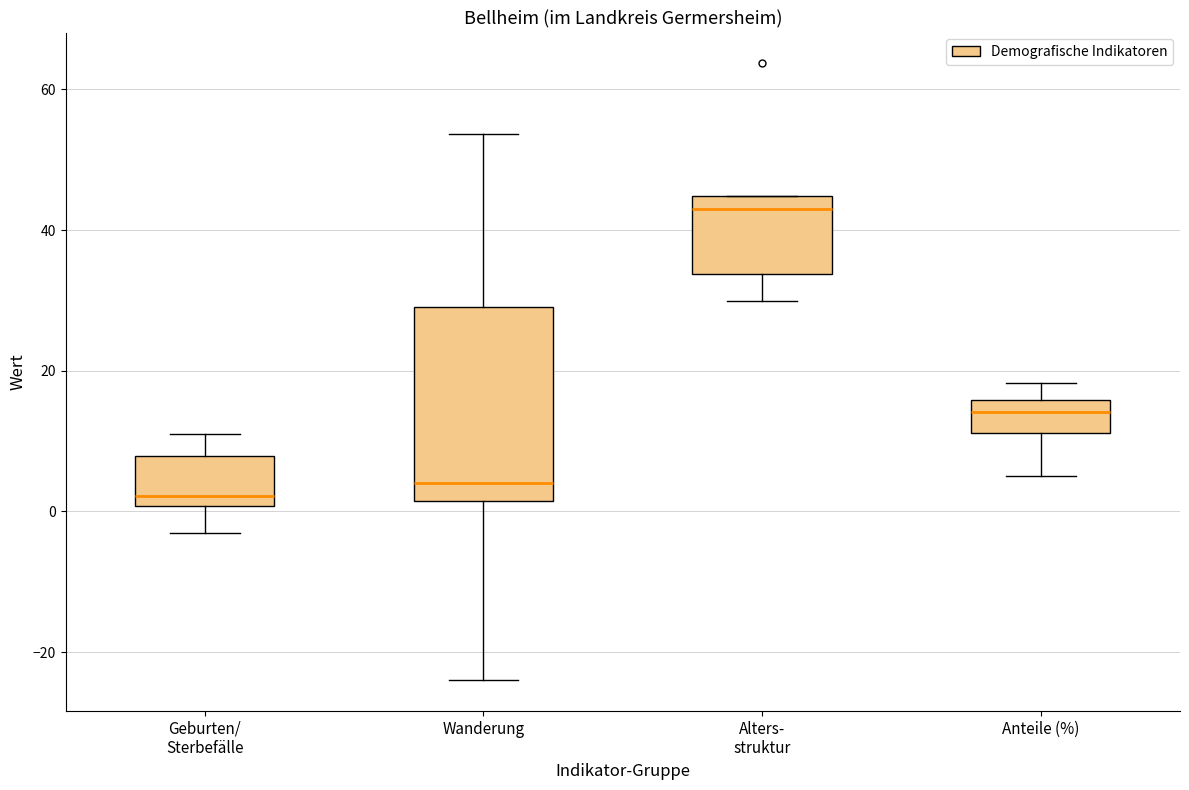

Where is the upper edge of the box for Alters- struktur on the y-axis? The values are not printed on the chart, so give them approximately, as read against the axis.

44